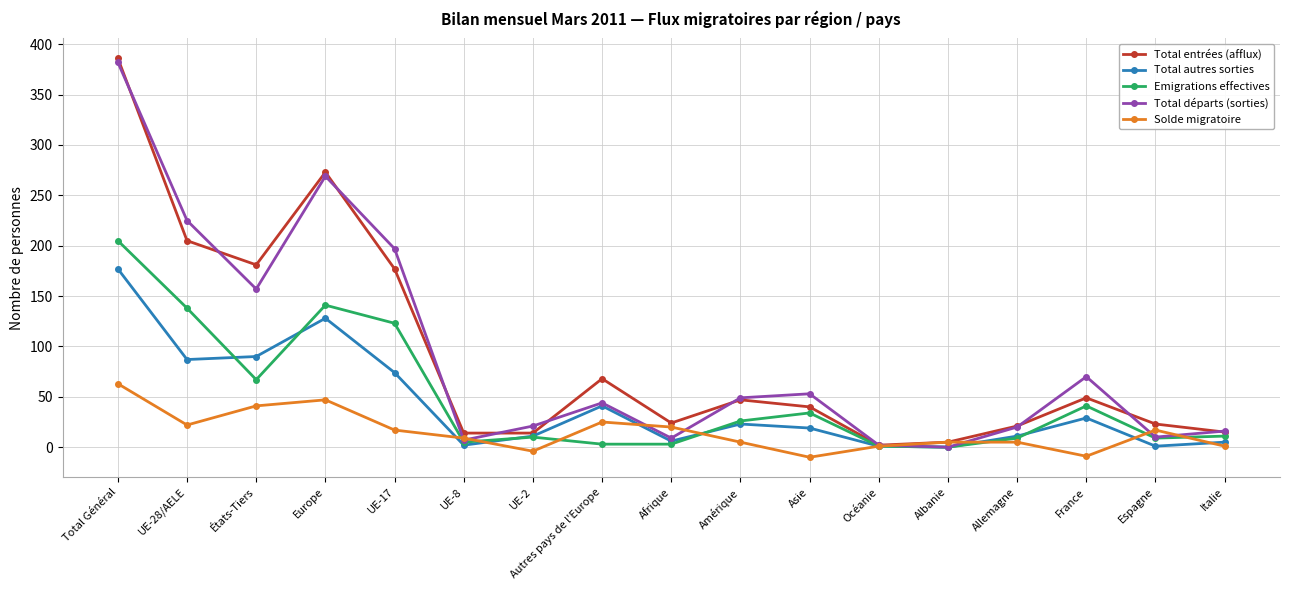

Where do Total entrées (afflux) and Total départs (sorties) first cross each other?

Total Général and UE-28/AELE